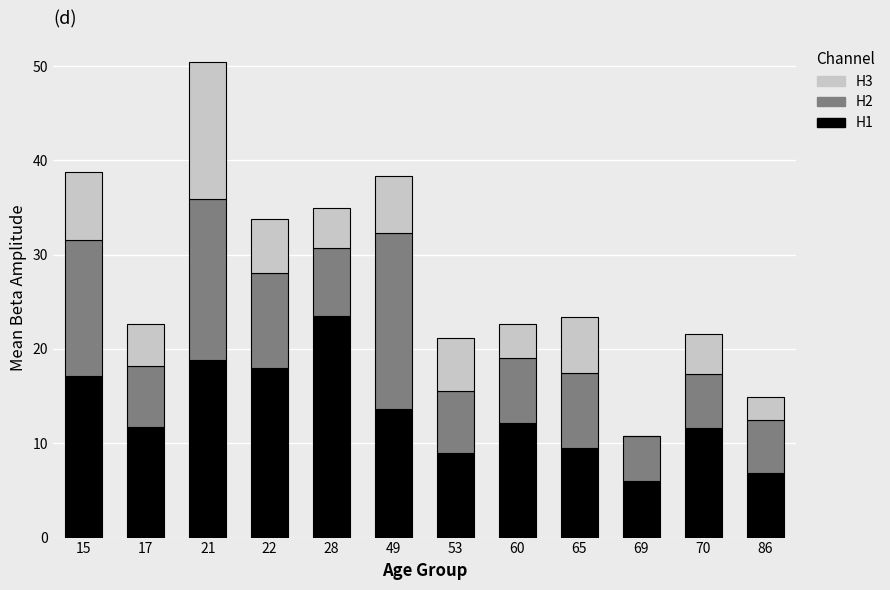

True or false: H1 has a value of 4.6 at 65.

False